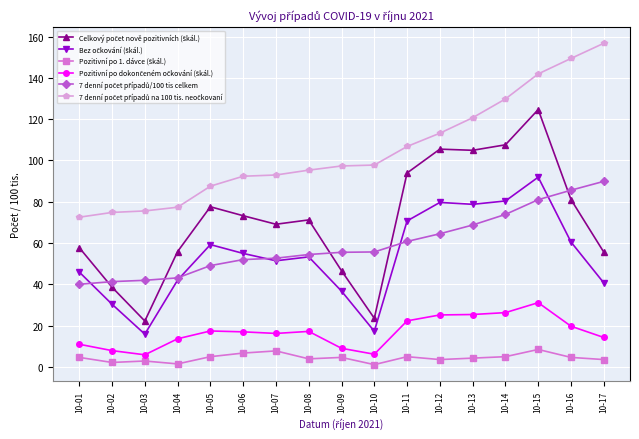

How many data points does each series have?

17